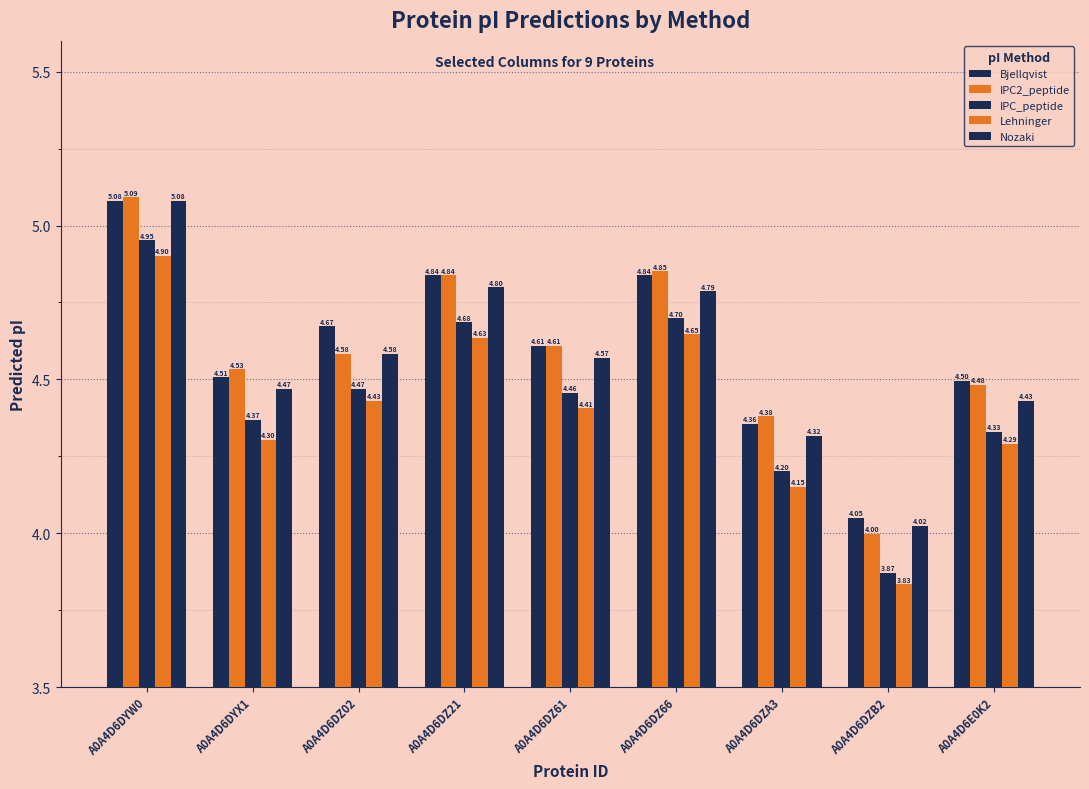

How many data points does each series have?

9